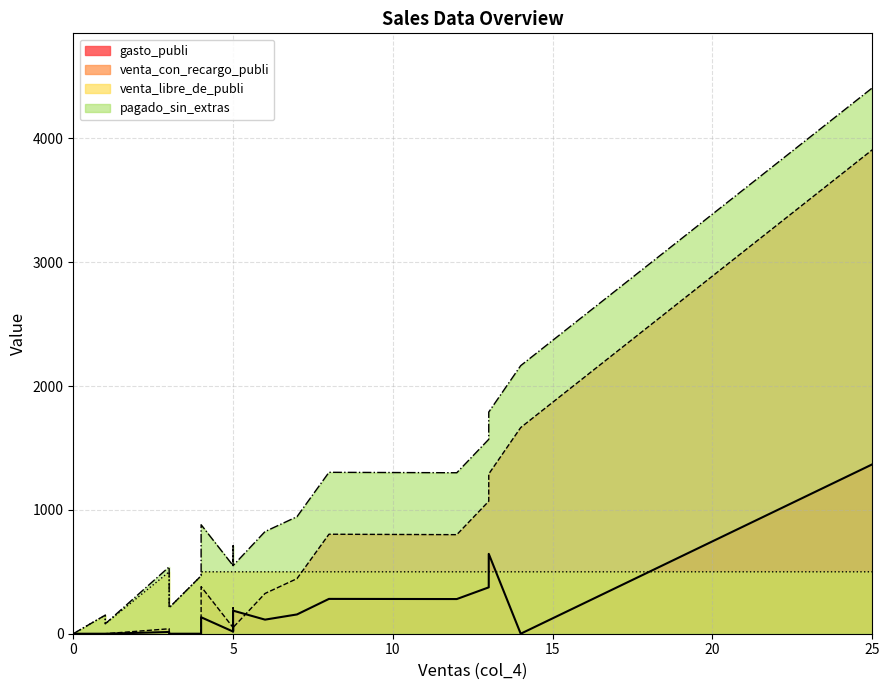

What is the difference between the maximum and minimum values in the venta_libre_de_publi series?

500.0